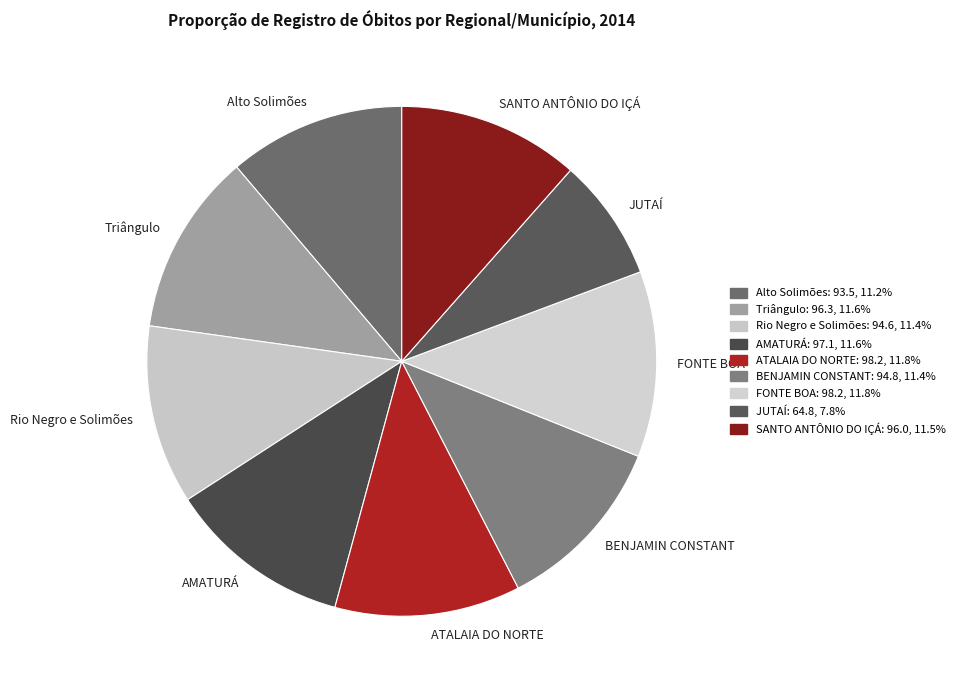

Does any single category account for the majority?

No